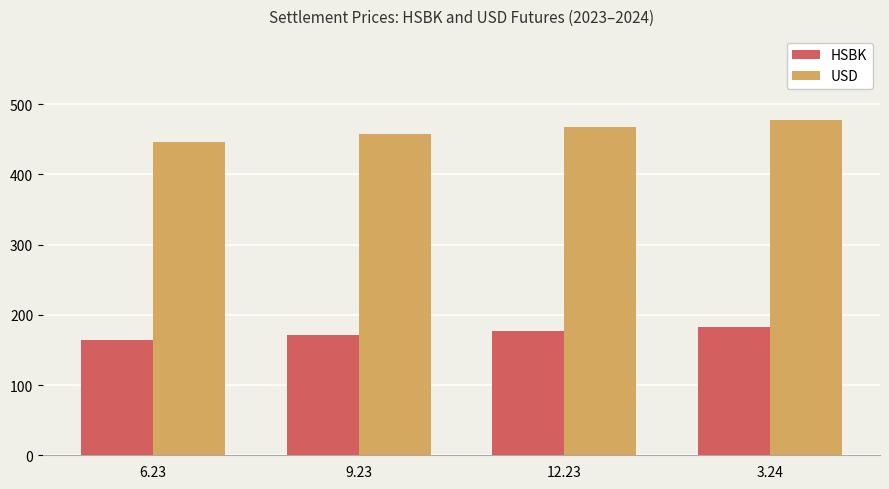

Which series has the widest spread of values?

USD